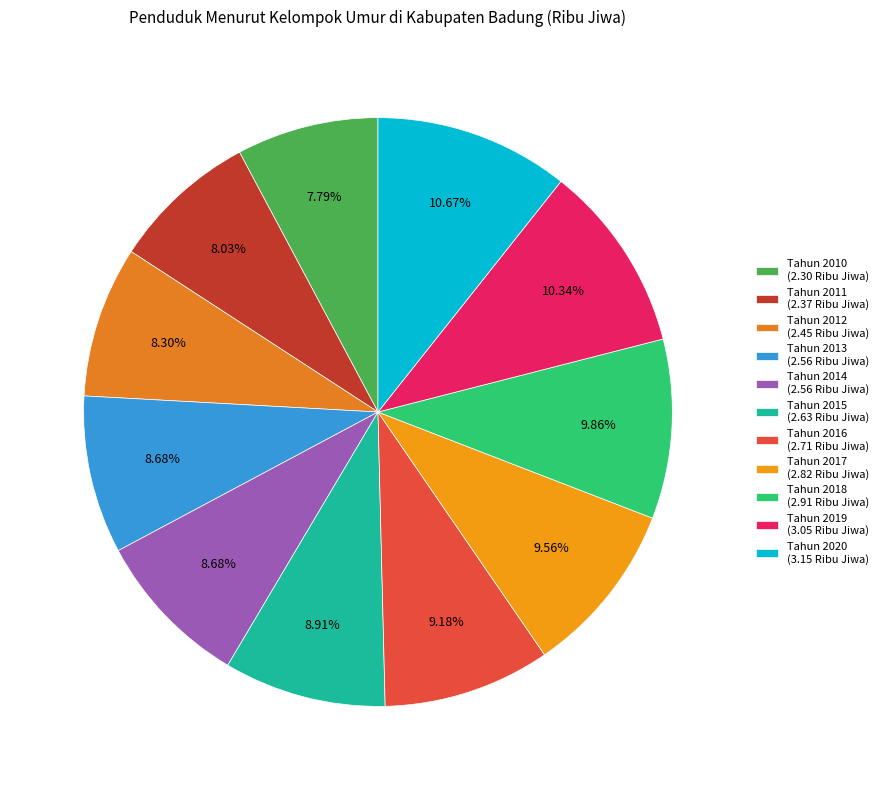

To the nearest percent, what is the combined percentage of Tahun 2019 and Tahun 2016?

20%